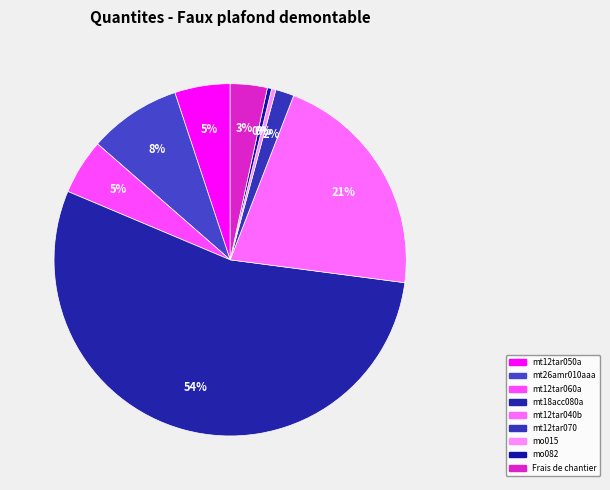

What percentage is NOT represented by mo015?

99.6%